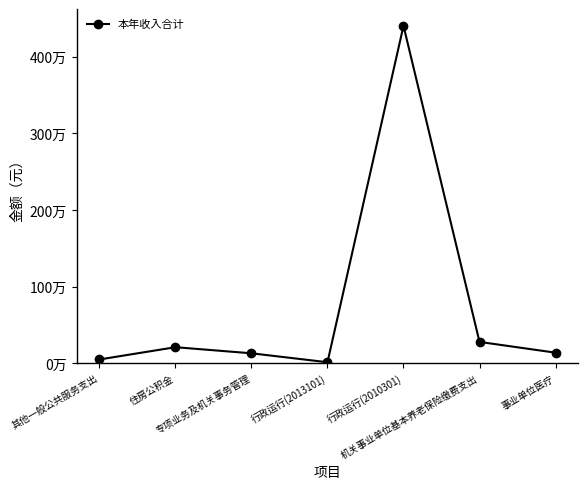

What is the sum of the values at 事业单位医疗 and 机关事业单位基本养老保险缴费支出?

411930.7